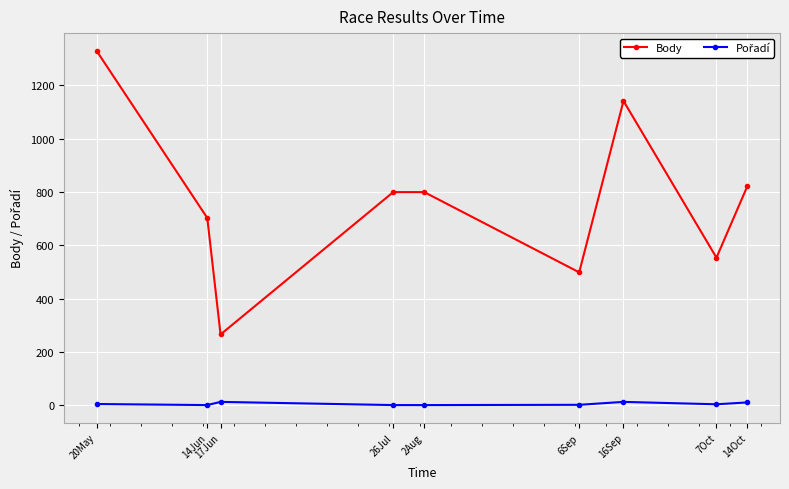

The value of Body at 6Sep is 499. True or false?

True